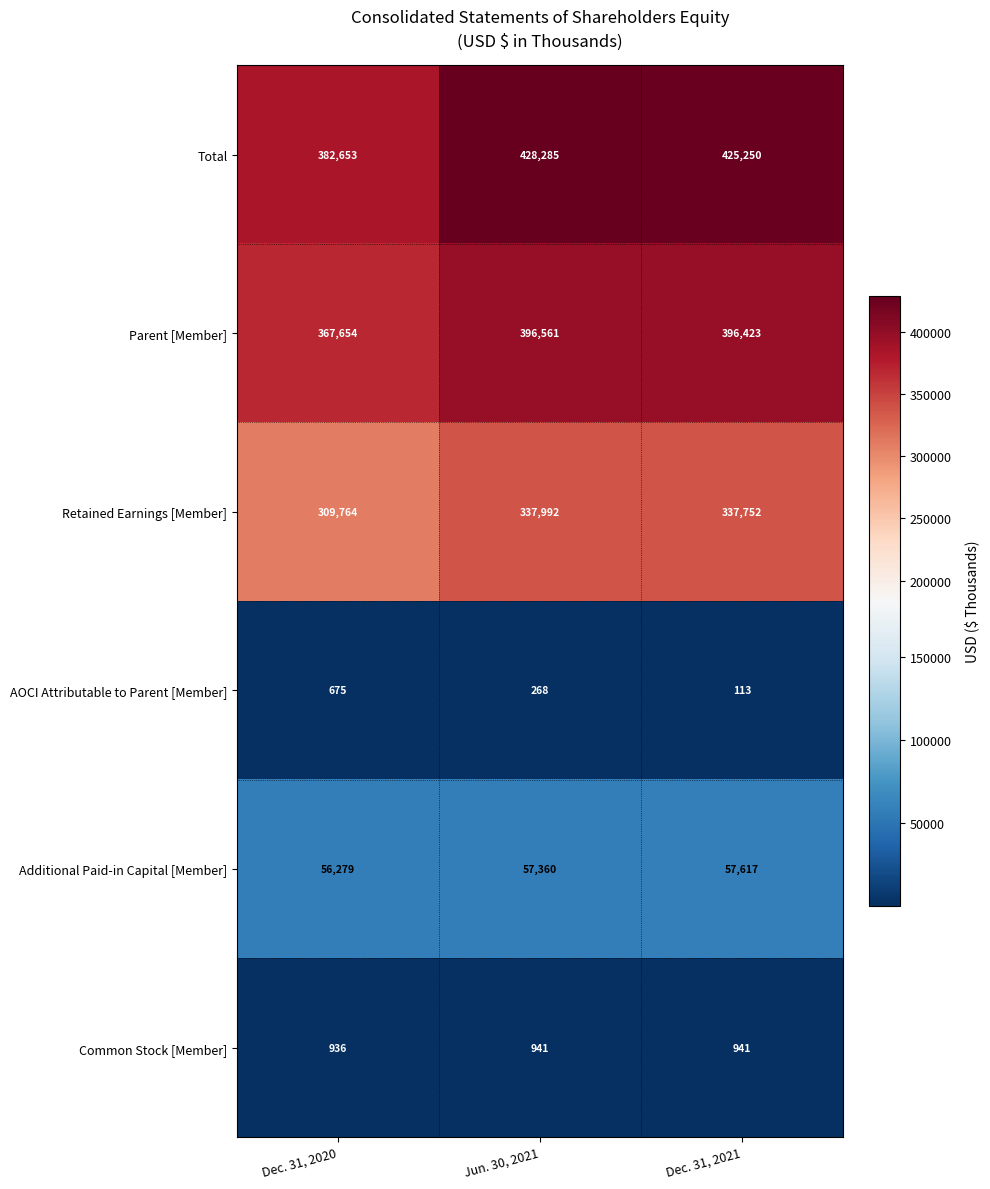

What is the average value of the Common Stock [Member] series?

939